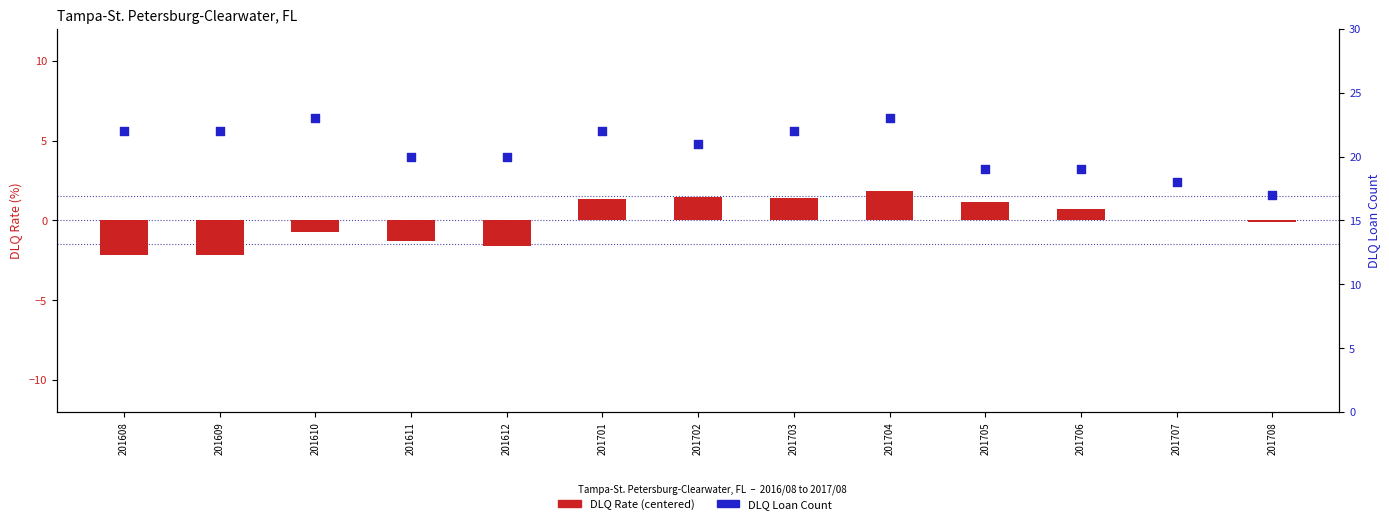

What are all the series names shown in the legend?

DLQ Rate (centered), DLQ Loan Count